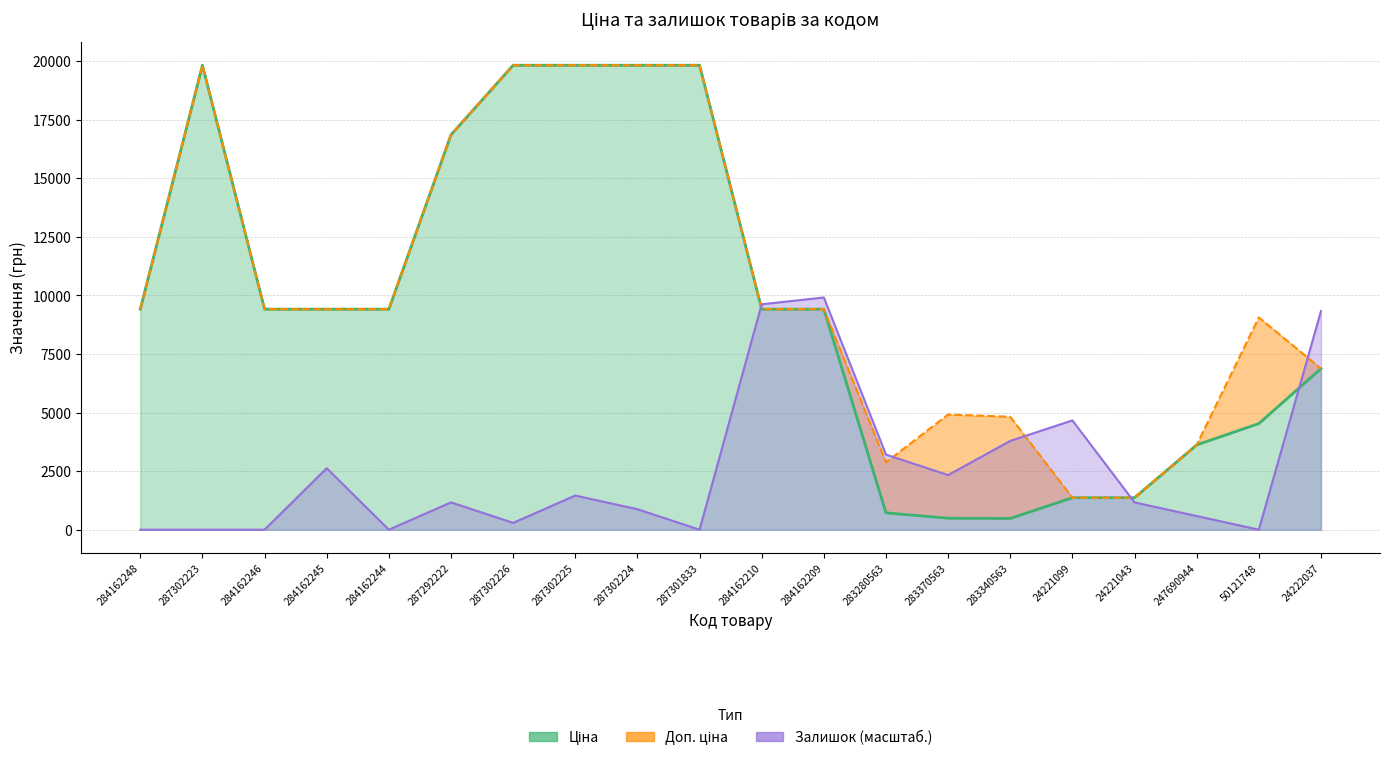

Rank the series at 283340563 from highest to lowest value.

Доп. ціна, Залишок, Ціна